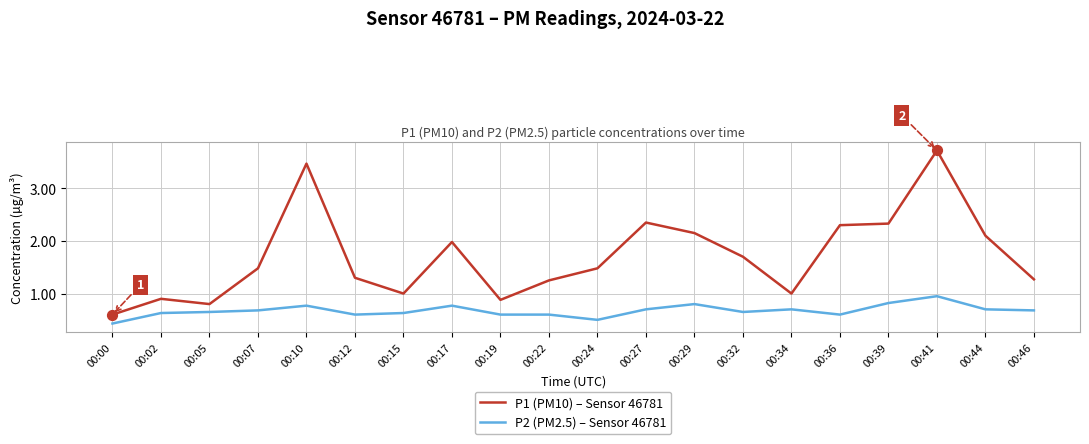

At which category is the sum across all series the highest?

00:41